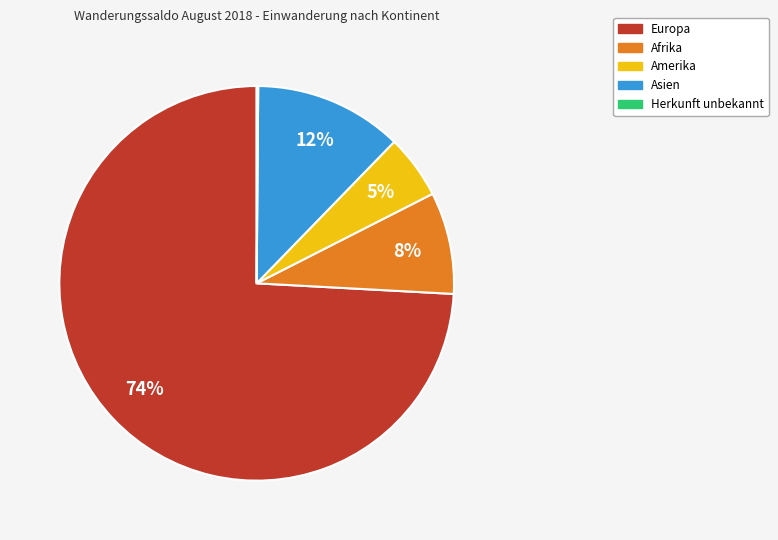

Which slice is the largest?

Europa